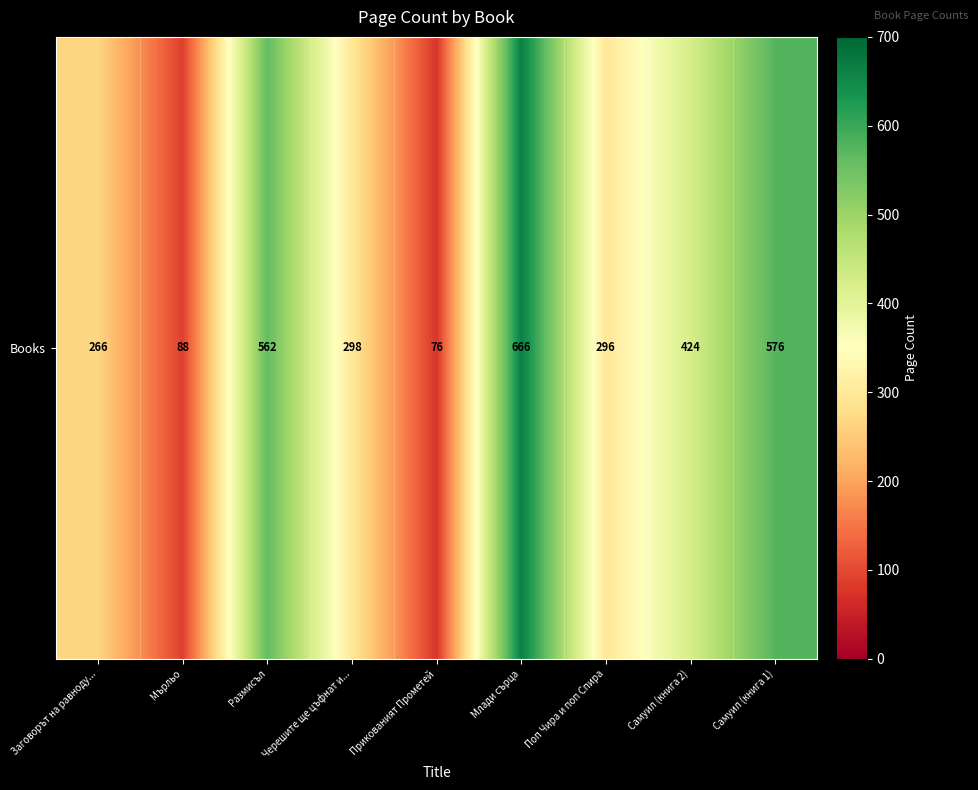

What is the difference between the maximum and second lowest values?

578